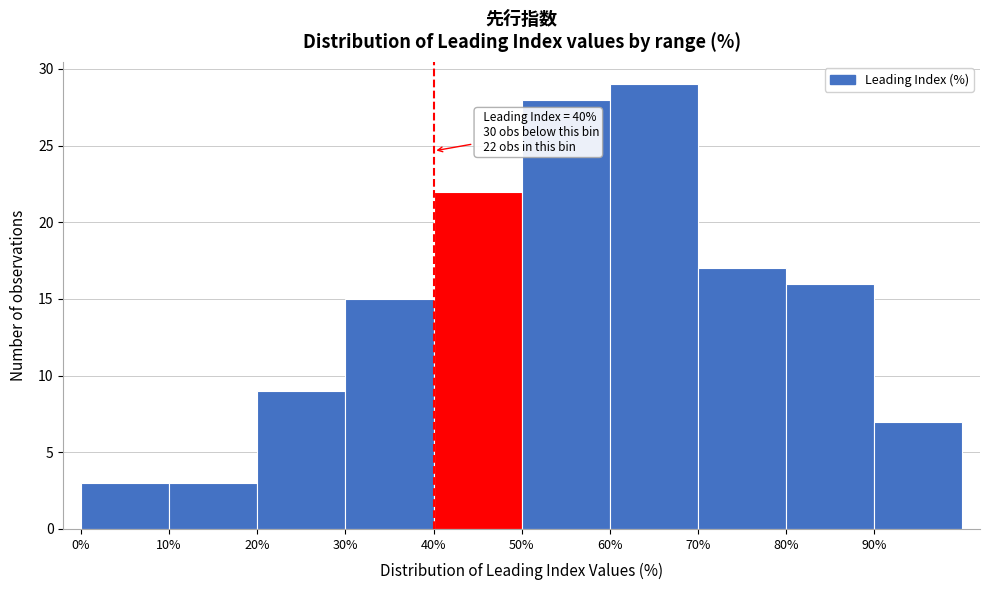

Which range on the x-axis has the tallest bar?

60 to 70